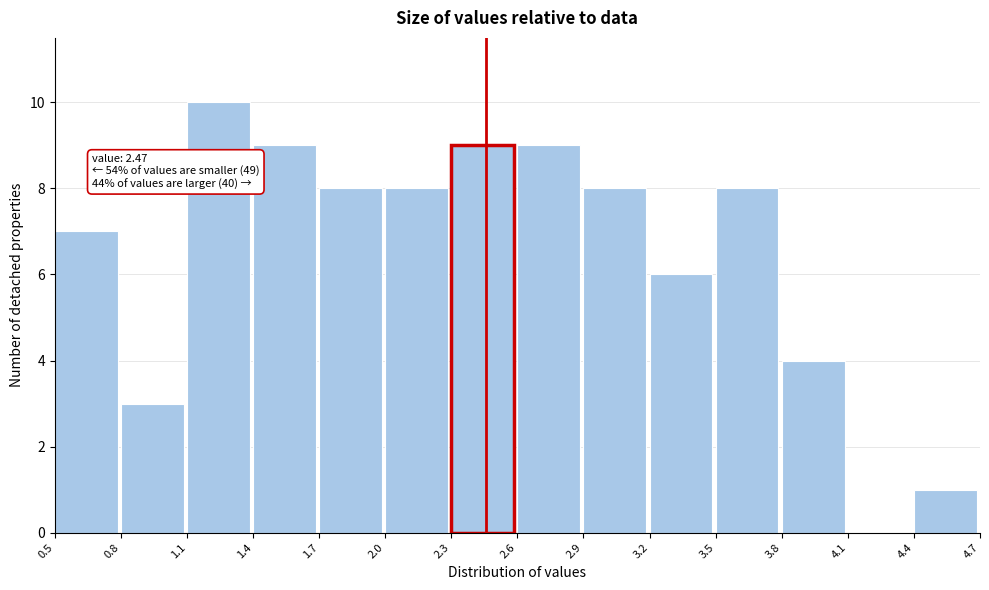

Over which range of the x-axis is the bar tallest?

1.1 to 1.4